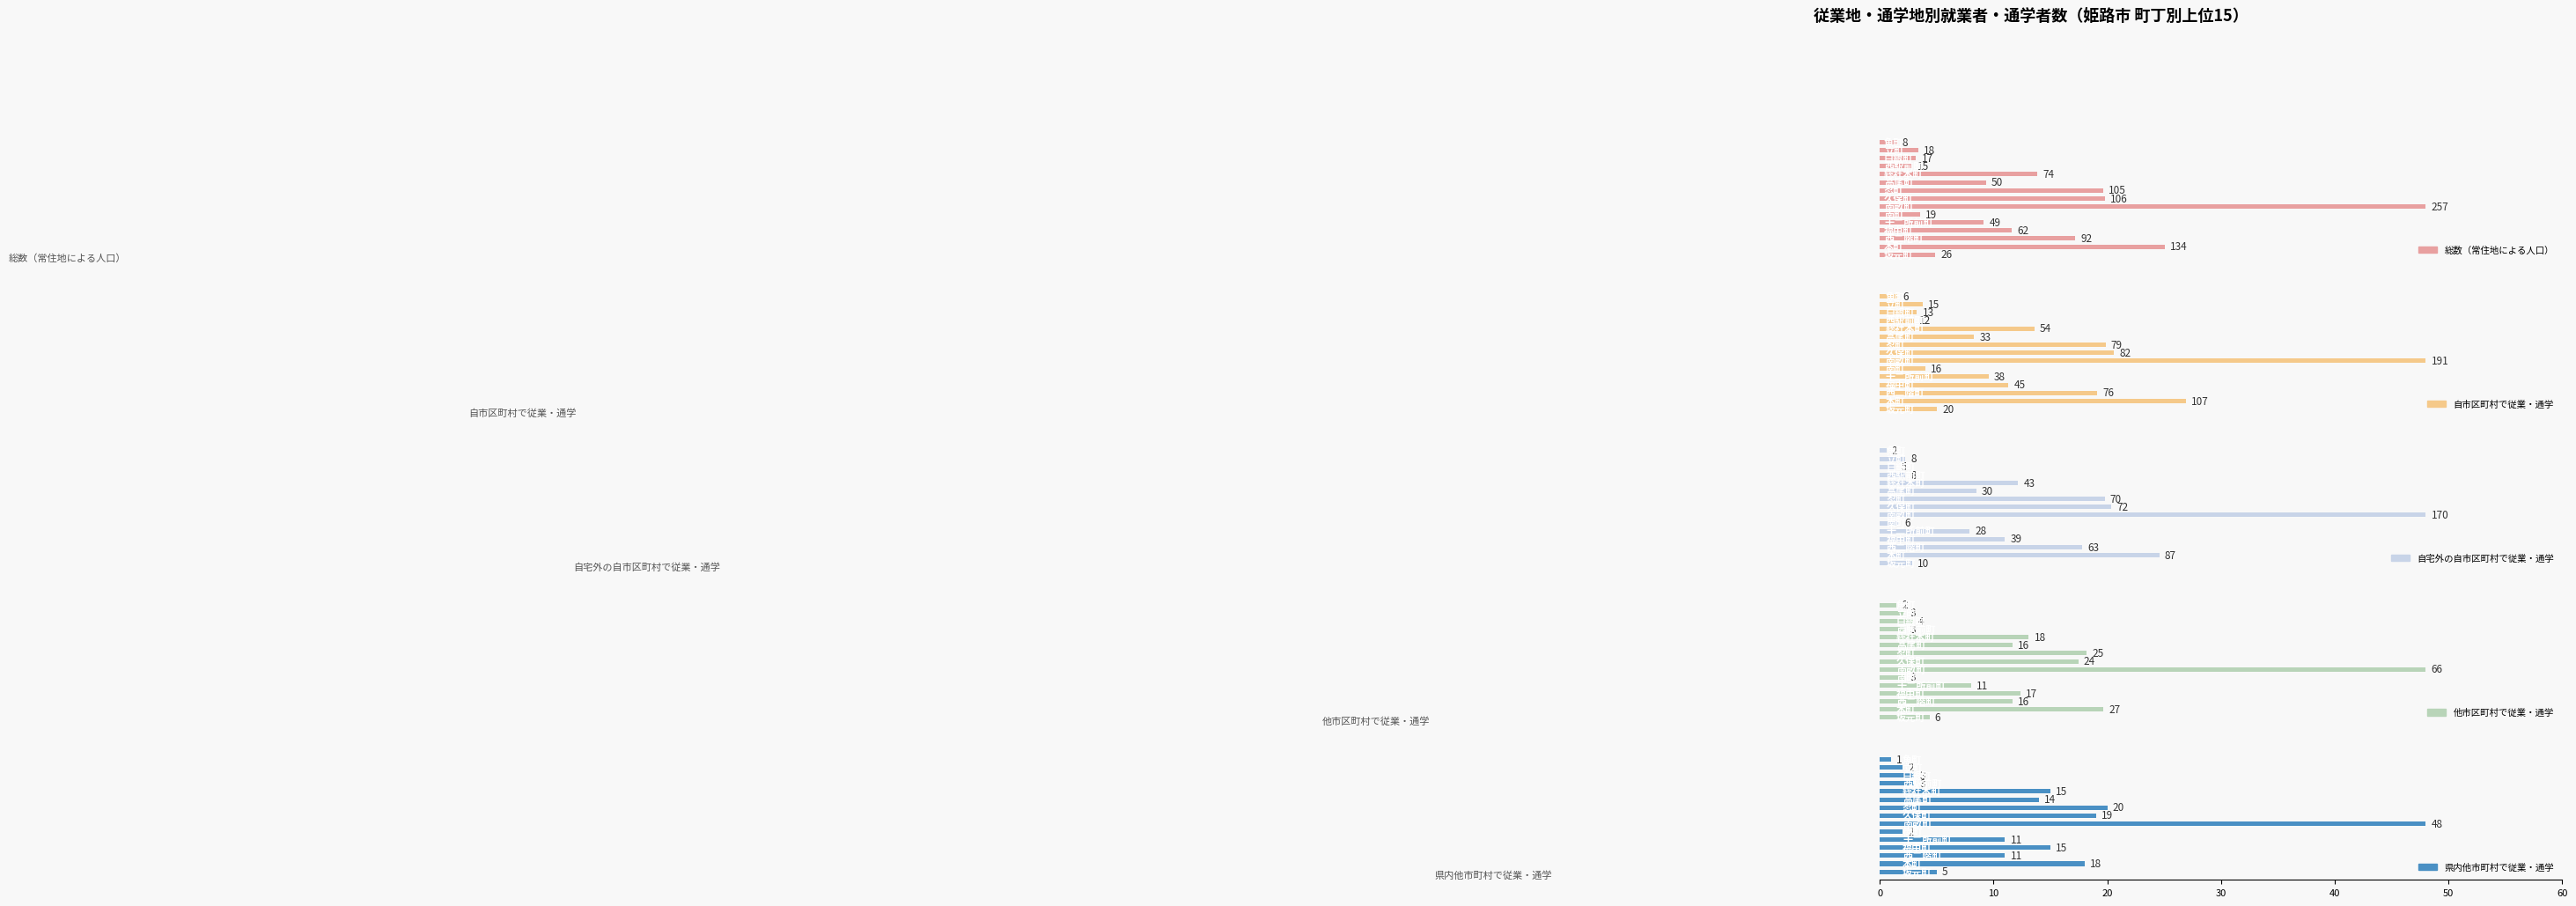

What are all the series names shown in the legend?

総数（常住地による人口）, 自市区町村で従業・通学, 自宅外の自市区町村で従業・通学, 他市区町村で従業・通学, 県内他市町村で従業・通学